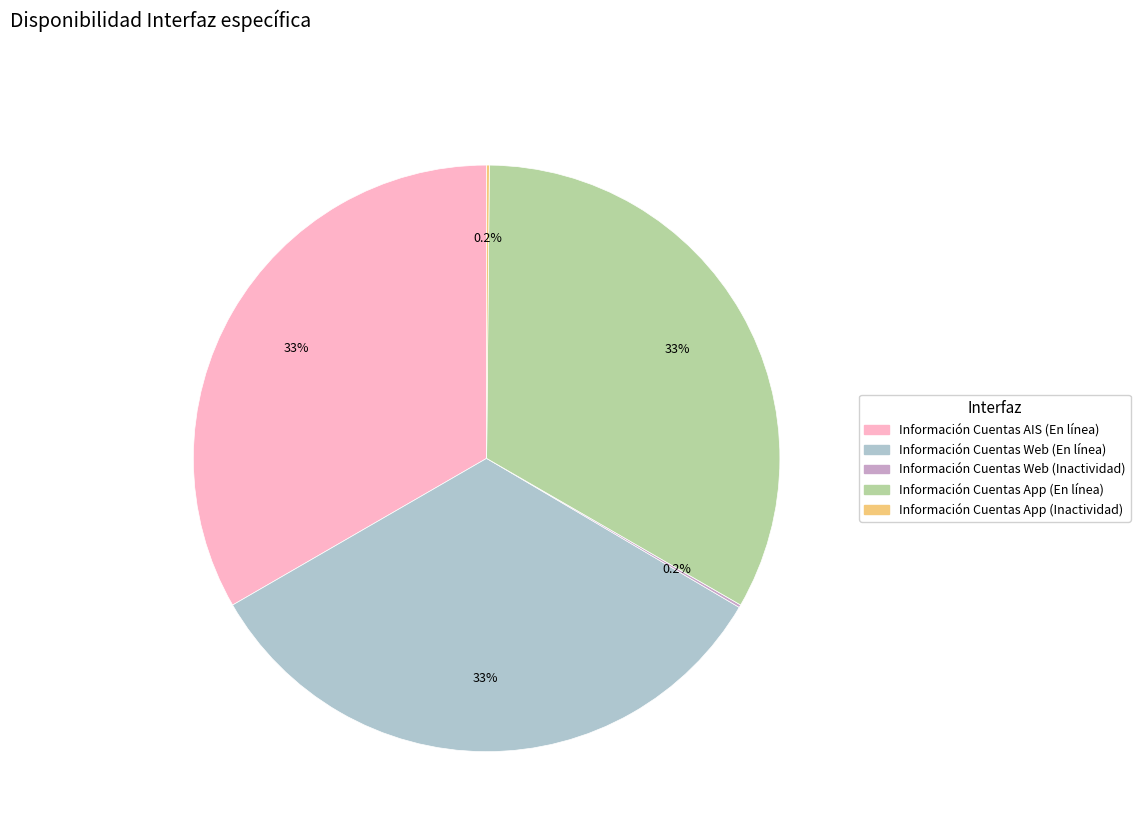

Is there any slice that represents more than half of the pie?

No